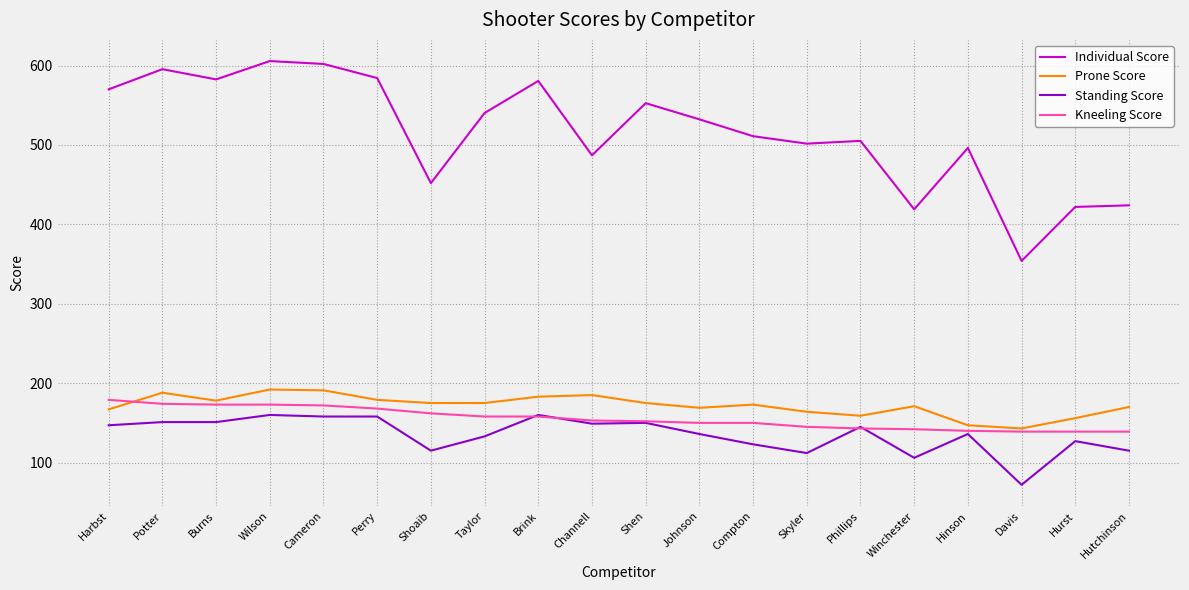

Read the Standing Score value at Compton.

123.0